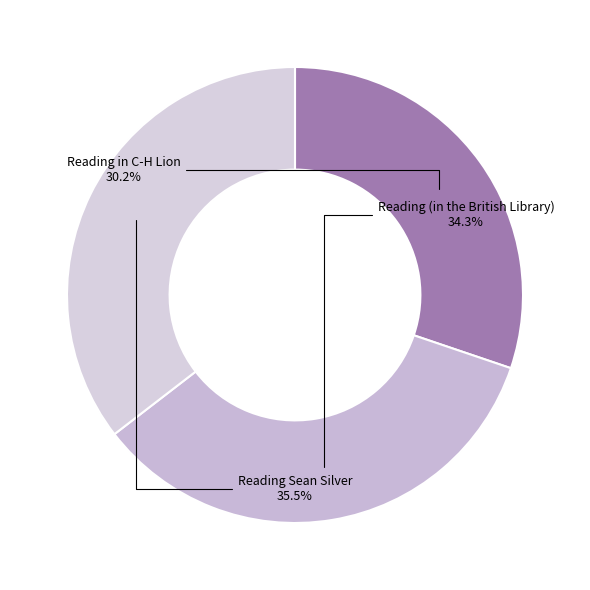

To the nearest percent, what is the difference between the largest and smallest slice percentages?

5%